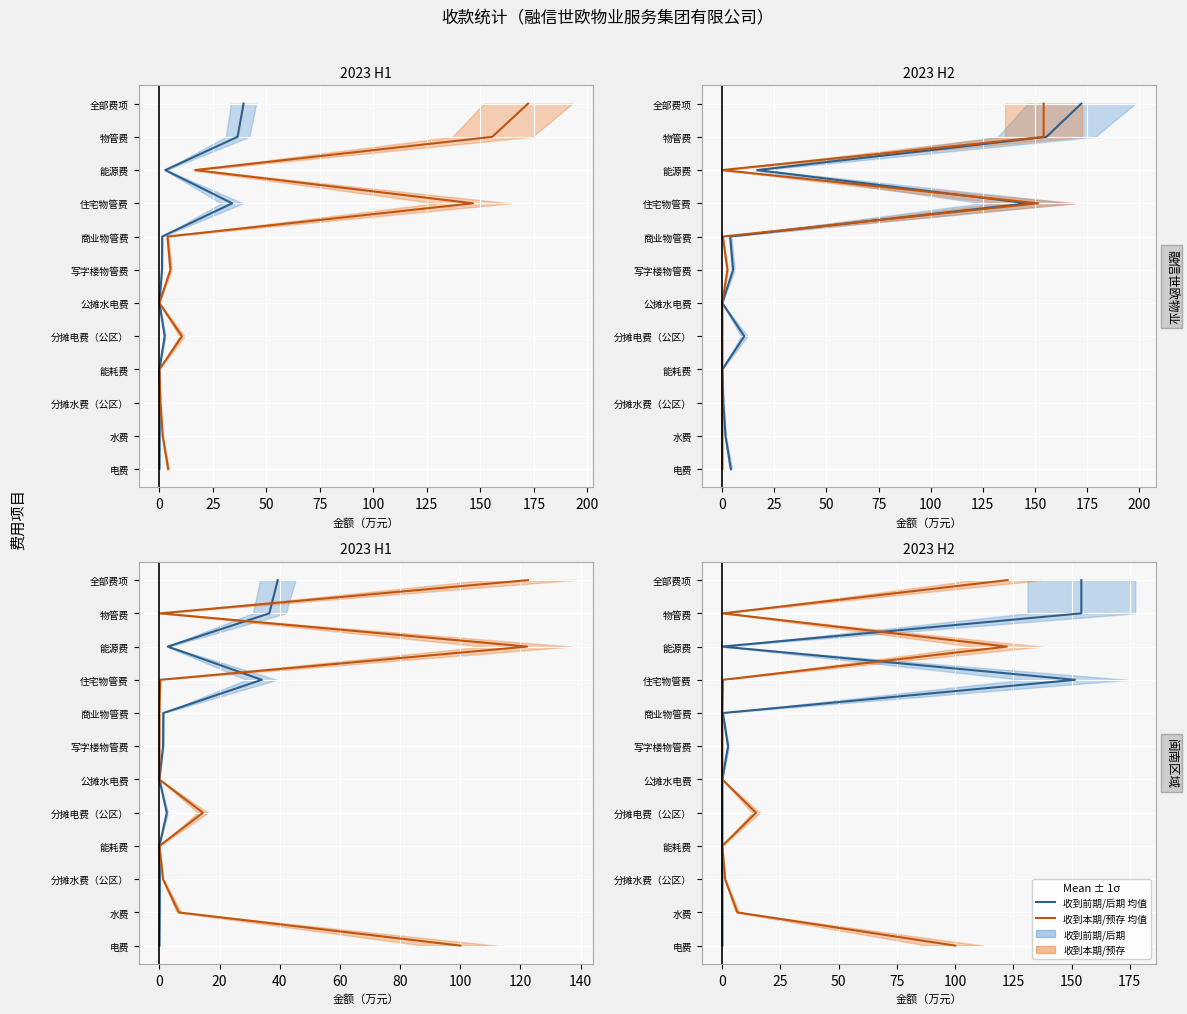

Between −25 and 25, which series saw the biggest shift?

收到前期